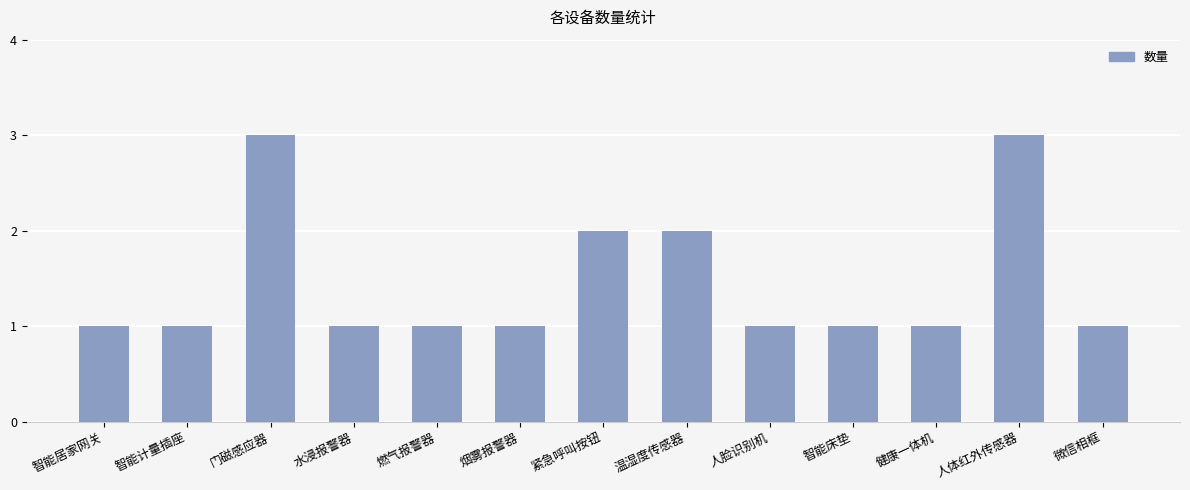

Count the number of categories in the chart.

13